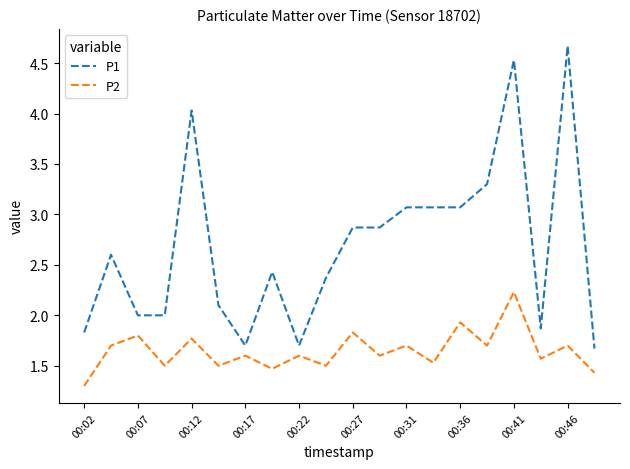

How many lines are shown in the chart?

2